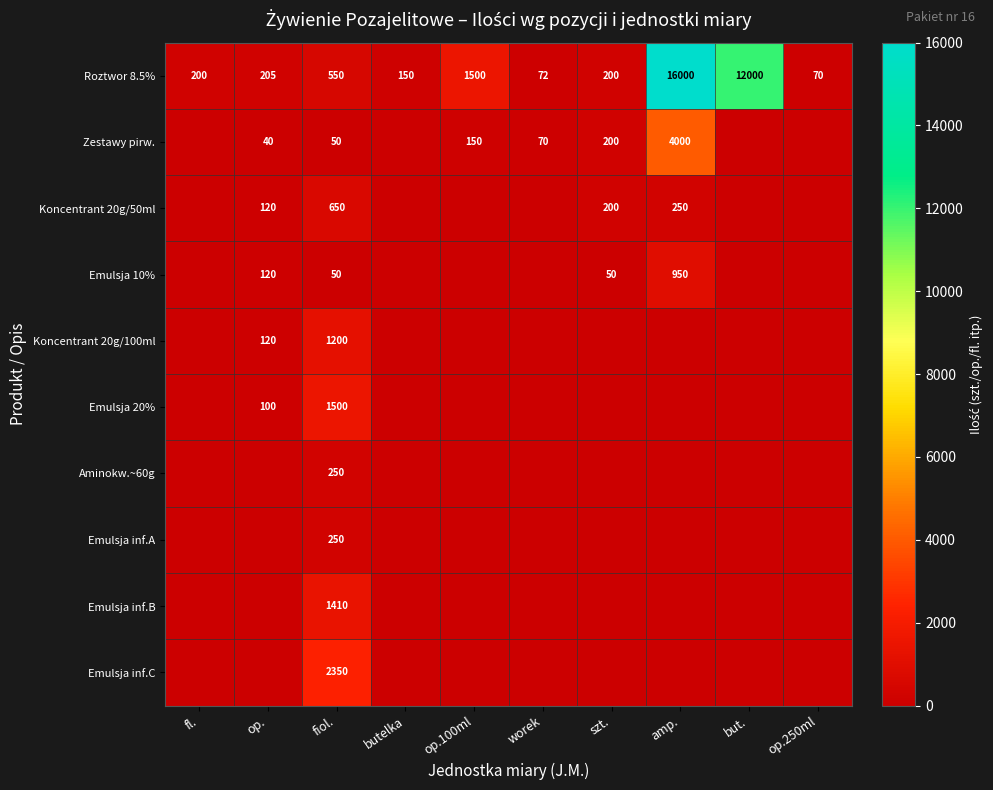

What is the total value across all series at fiol.?

8260